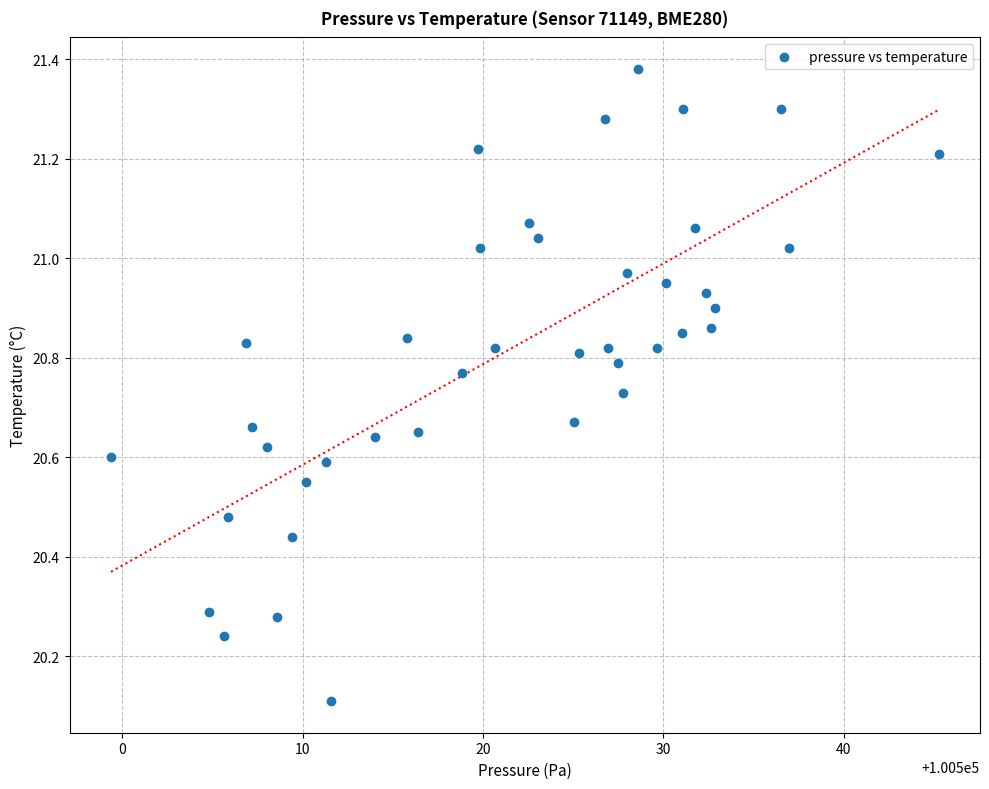

What Y value in the scatter plot is closest to 20?

20.1